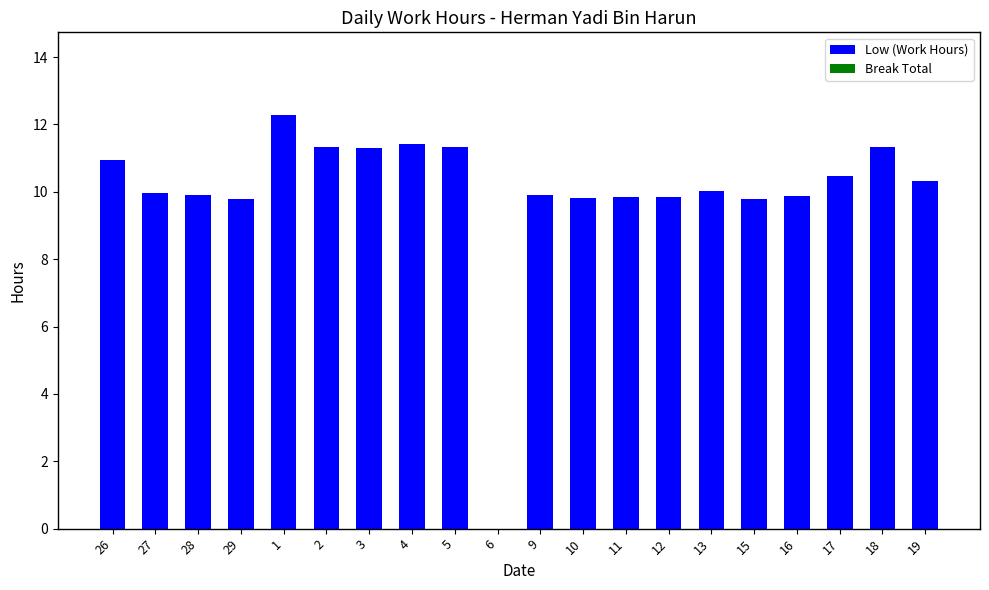

The value at 15 is 9.8. True or false?

True